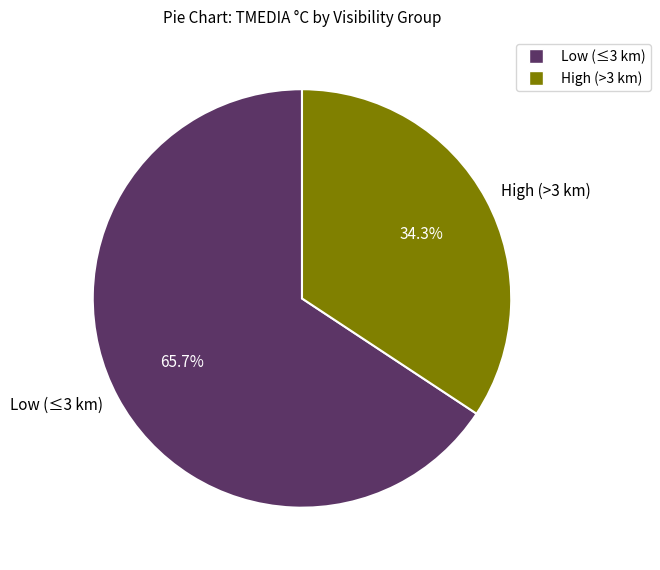

Which slice represents more than half of the pie?

Low (≤3 km)